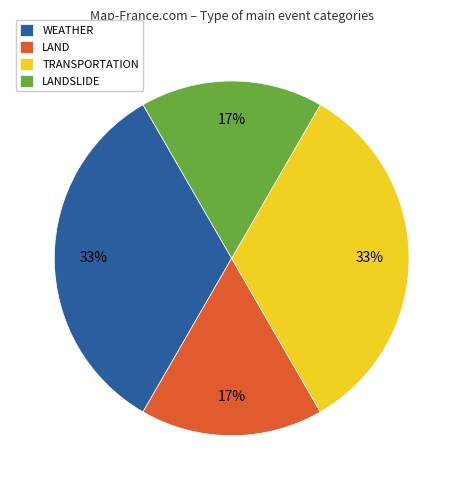

To the nearest percent, what portion does WEATHER represent?

33%